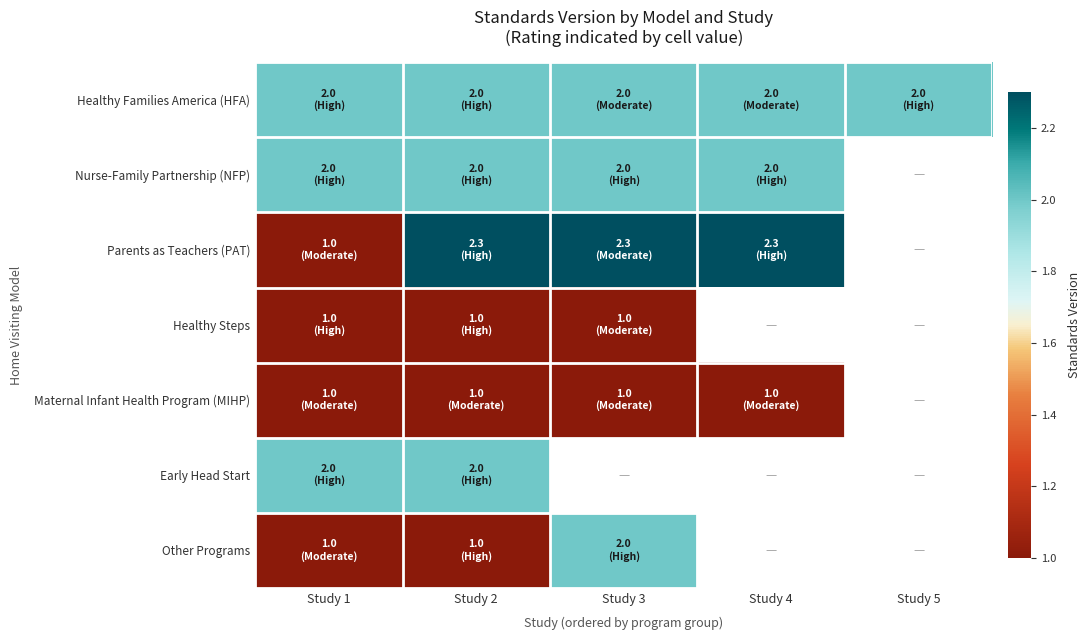

True or false: Maternal Infant Health Program (MIHP) has a value of 0.3 at Study 4.

False